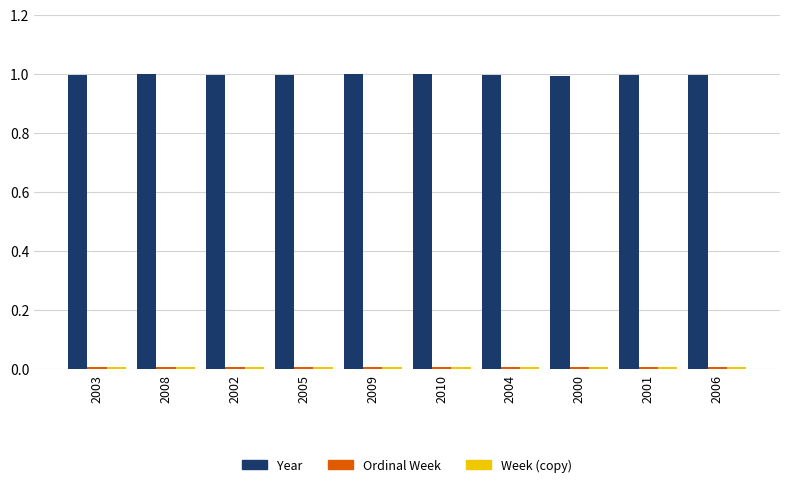

What is the maximum value shown in the chart?

1.0